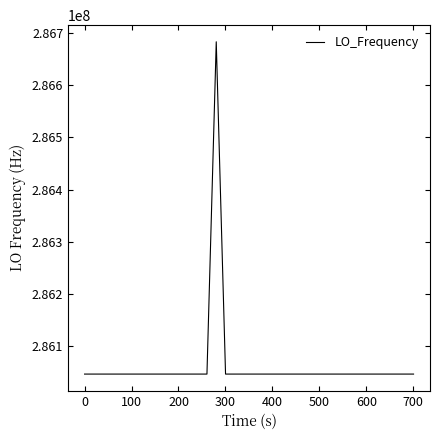

What is the greatest value displayed?

286682705.6